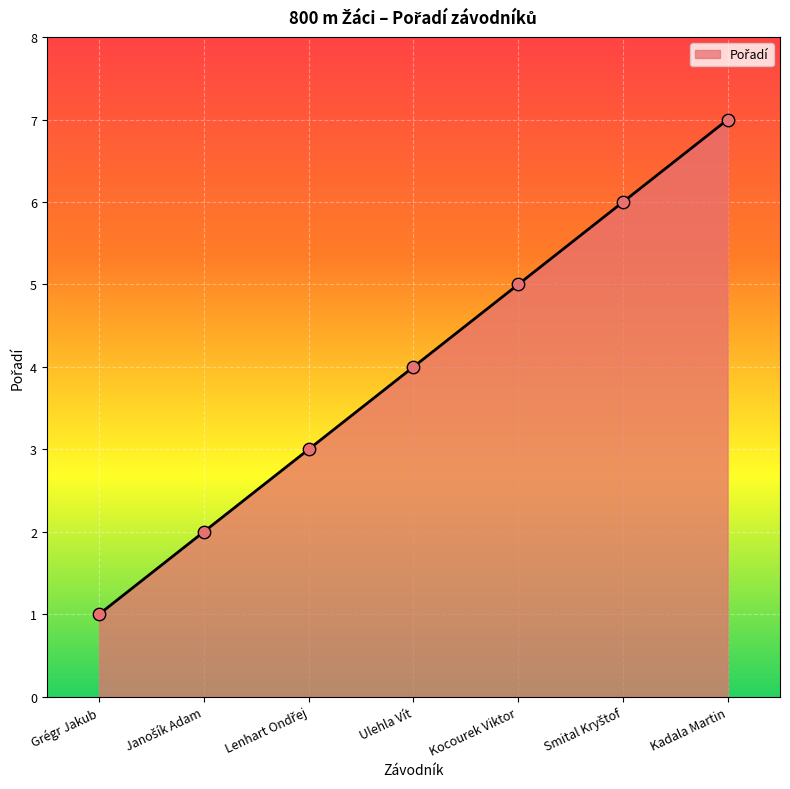

What is the ratio of the value at Kadala Martin to the value at Grégr Jakub?

7.0